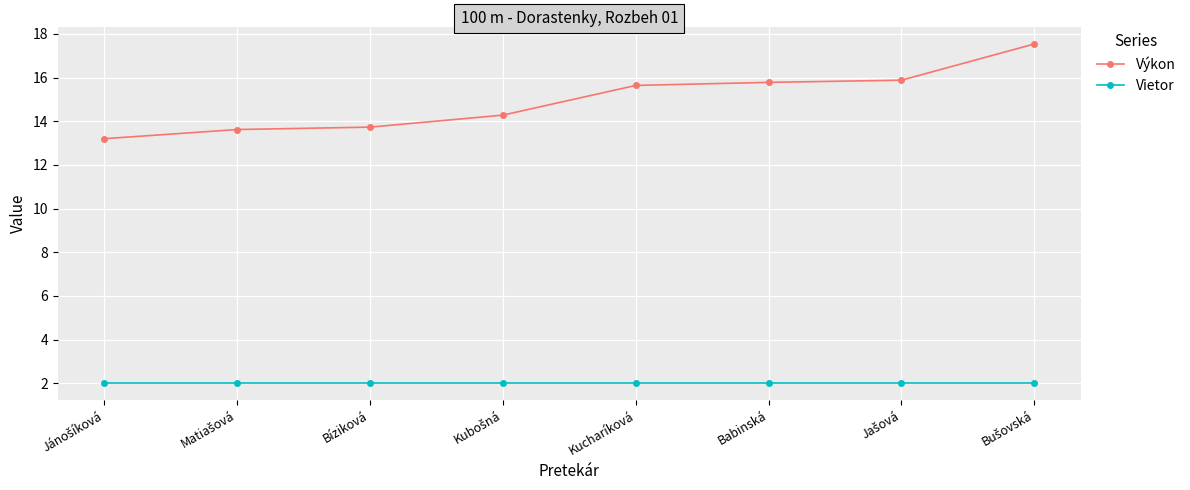

What is the difference between the maximum and second lowest values in the Výkon series?

3.9